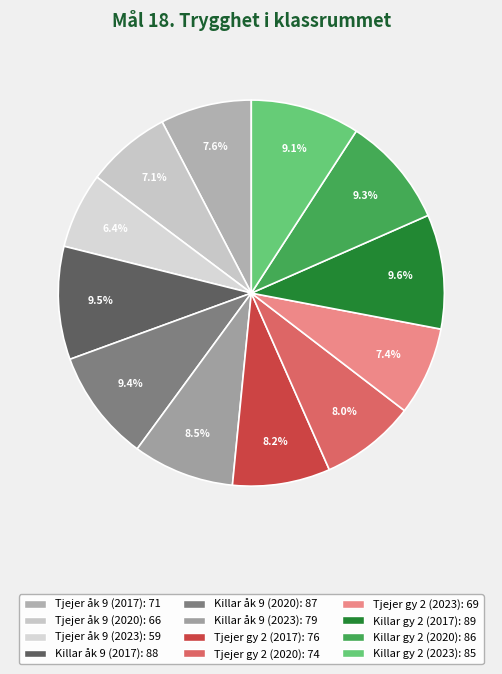

Rank the categories by value from highest to lowest.

Killar gy 2 (2017), Killar åk 9 (2017), Killar åk 9 (2020), Killar gy 2 (2020), Killar gy 2 (2023), Killar åk 9 (2023), Tjejer gy 2 (2017), Tjejer gy 2 (2020), Tjejer åk 9 (2017), Tjejer gy 2 (2023), Tjejer åk 9 (2020), Tjejer åk 9 (2023)